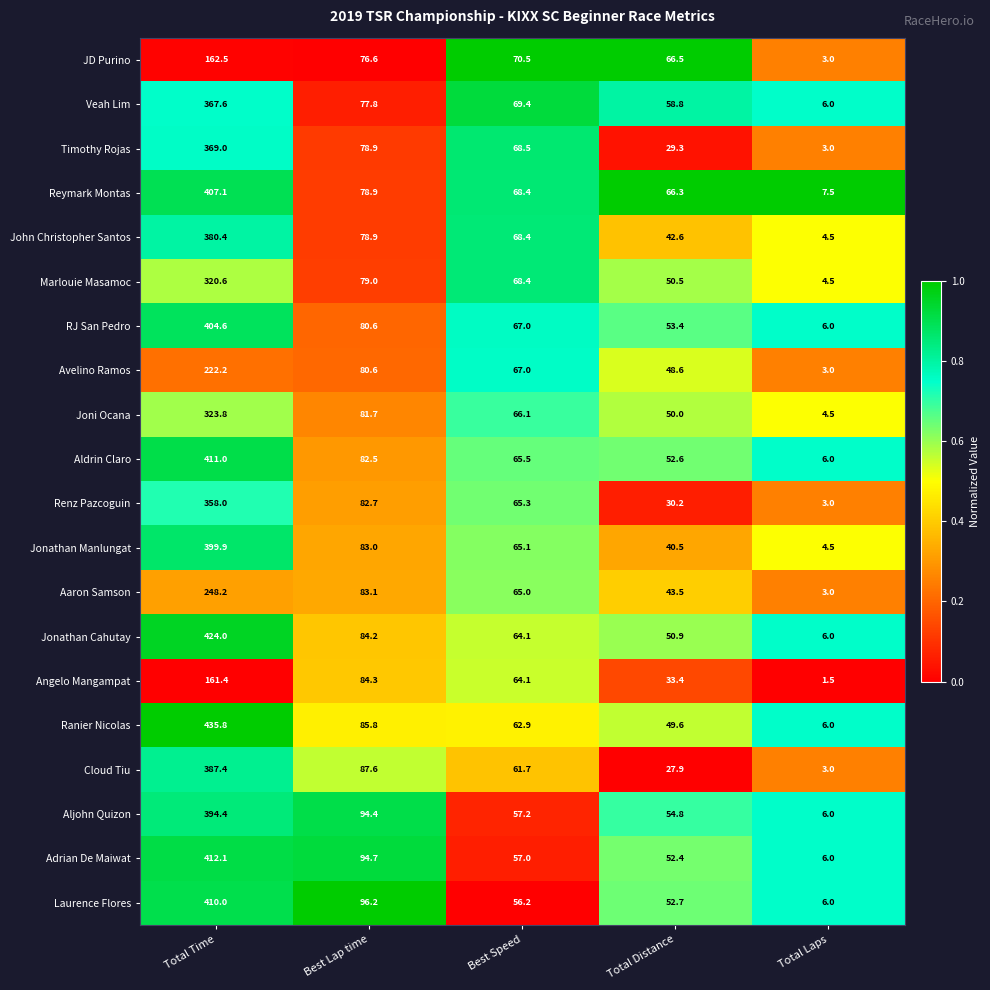

What is the total value across all series at Best Speed?

1297.8